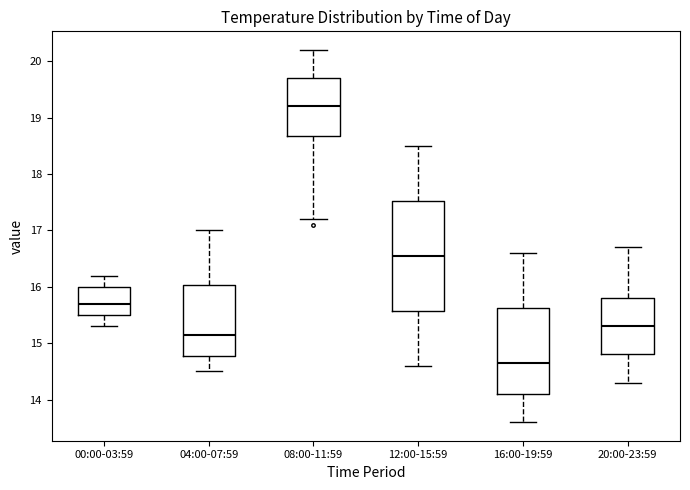

Which box is the tallest, from its lower edge to its upper edge?

12:00-15:59